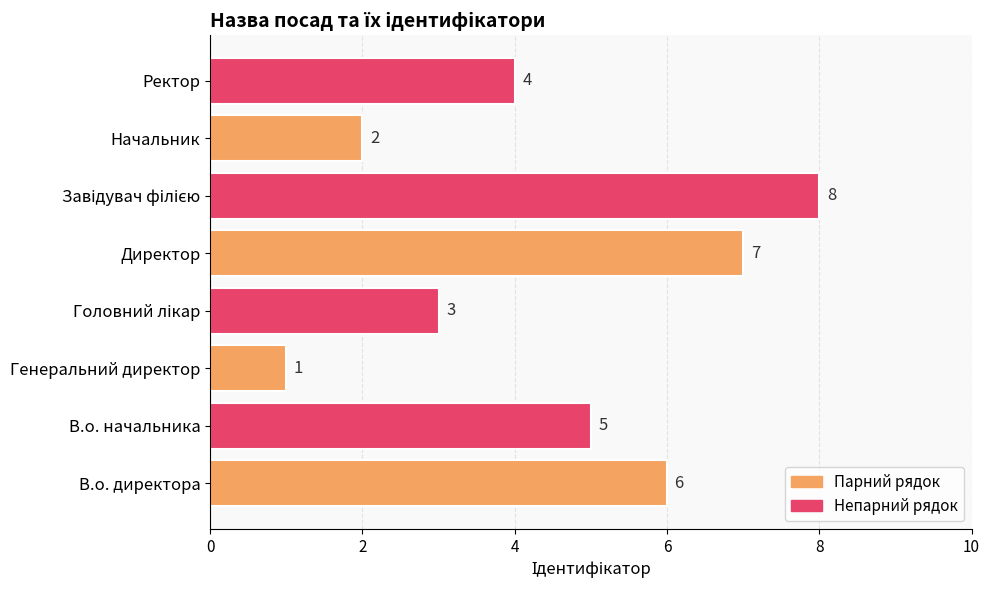

Which label corresponds to the smallest value in the chart?

Генеральний директор